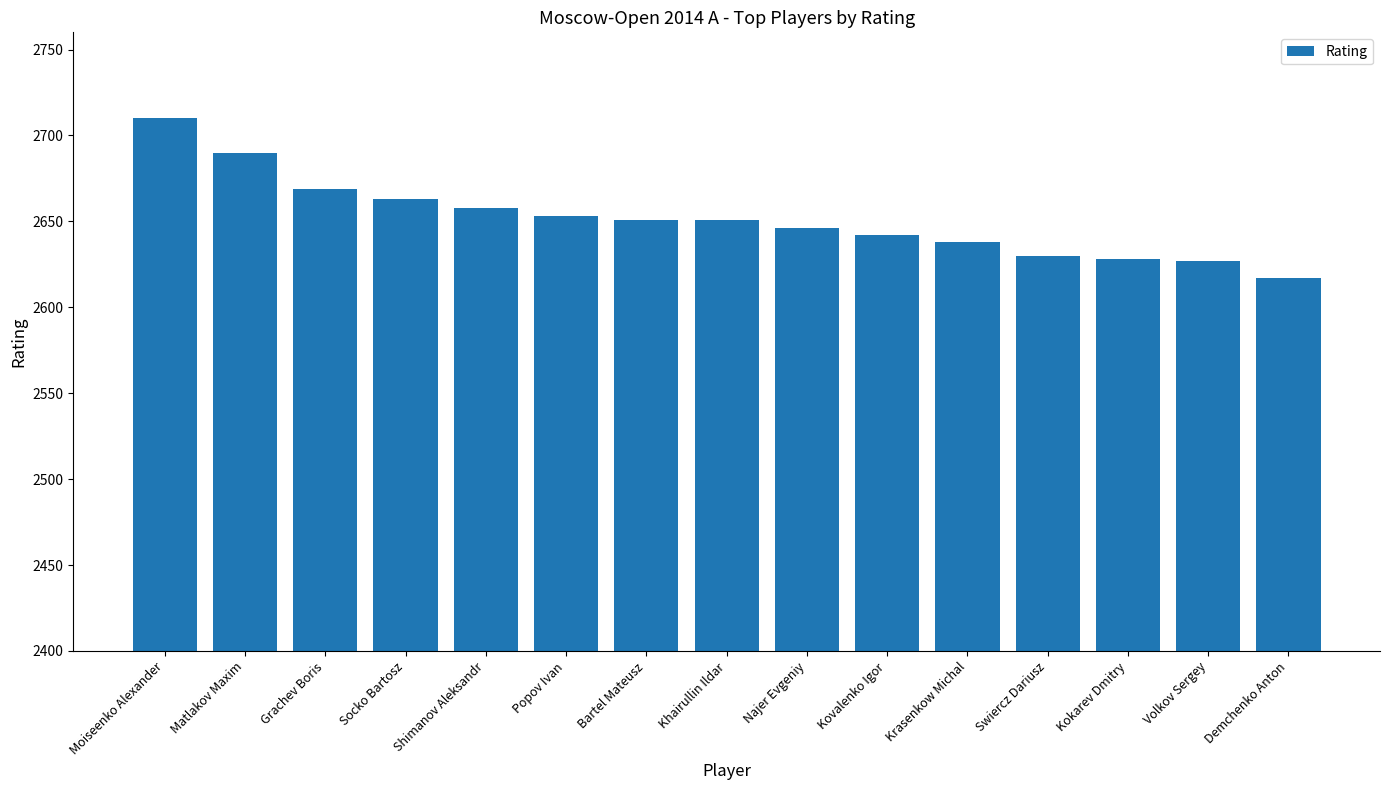

Which category has the highest value across all series?

Moiseenko Alexander